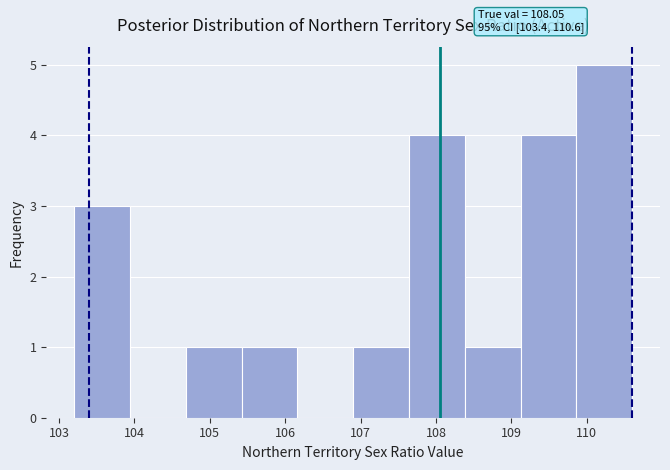

Which range on the x-axis has the tallest bar?

109.86 to 110.60